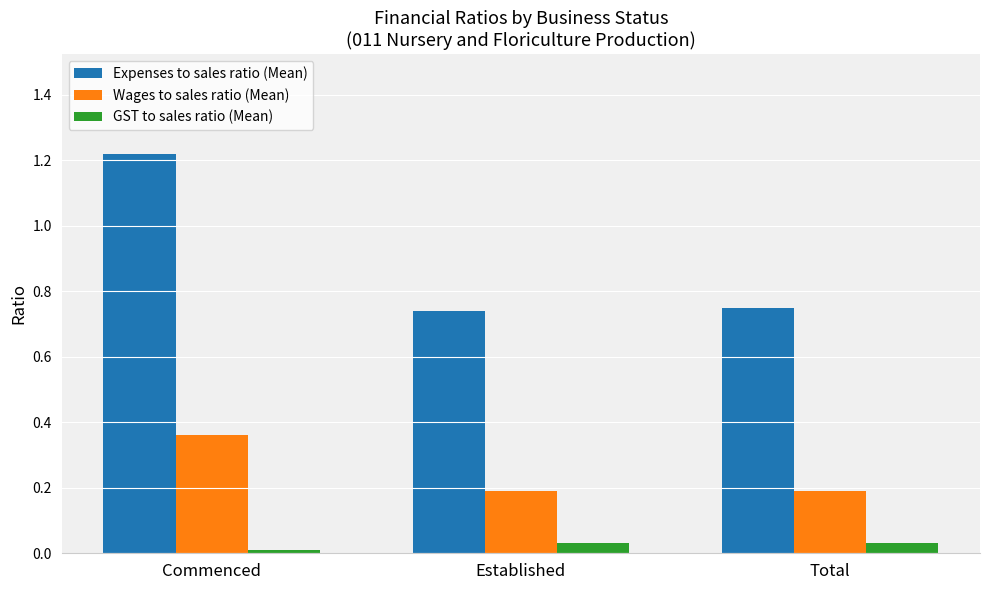

What position from the right is Established?

2